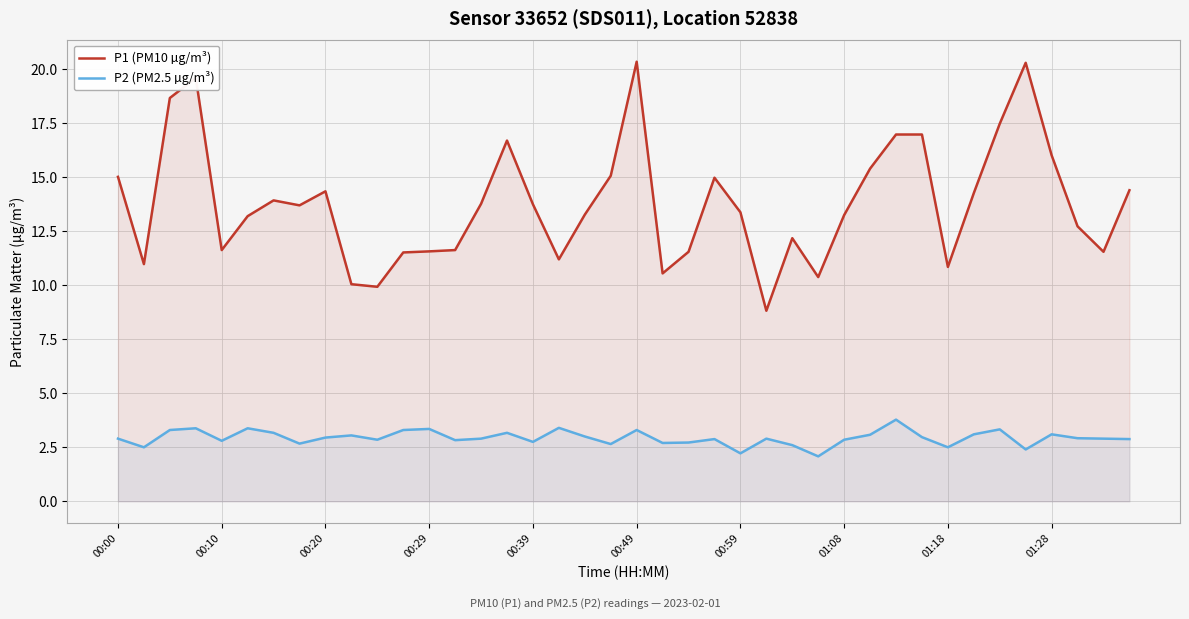

What is the difference between the maximum and minimum values in the P1 (PM10 µg/m³) series?

11.5